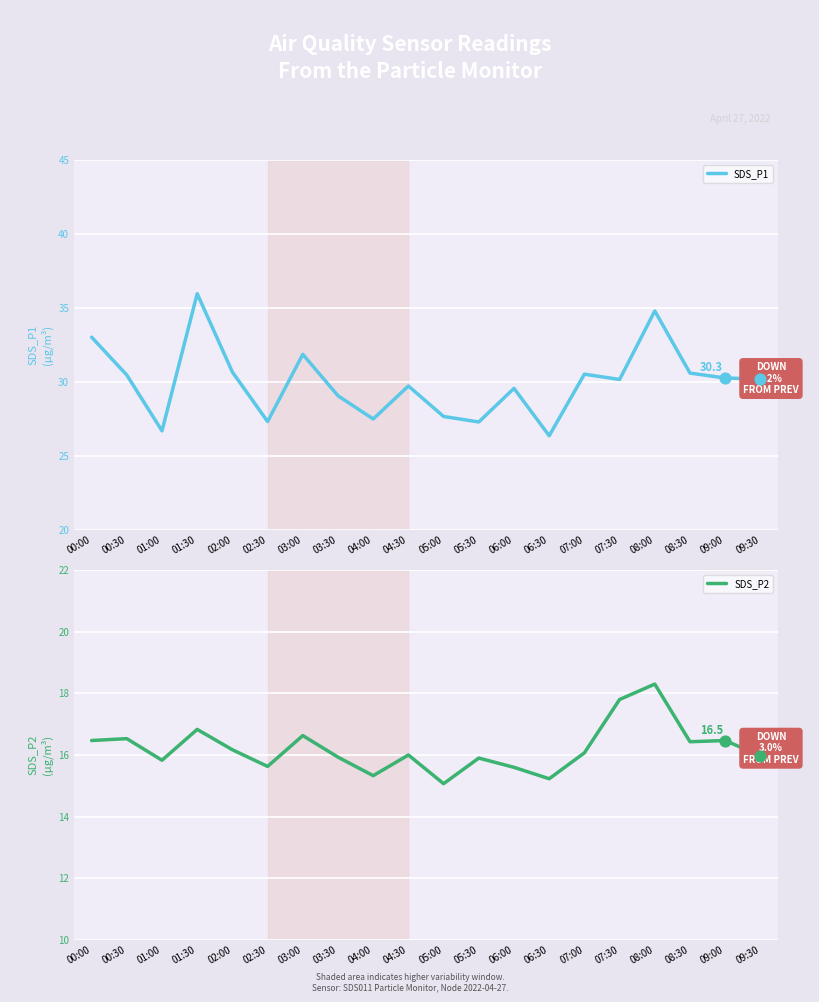

The value of SDS_P1 at 06:30 is 26.4. True or false?

True